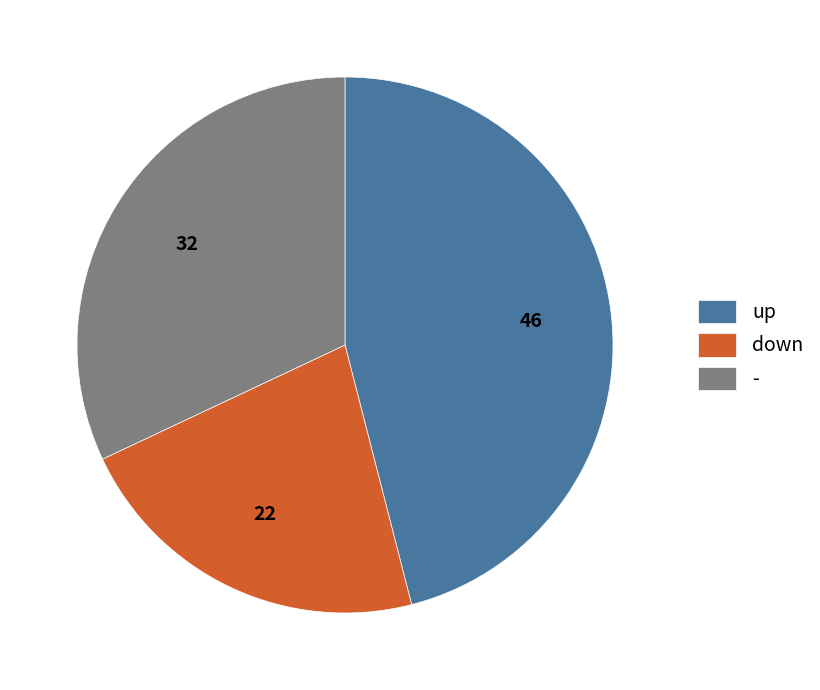

Which category has the biggest portion of the pie?

up